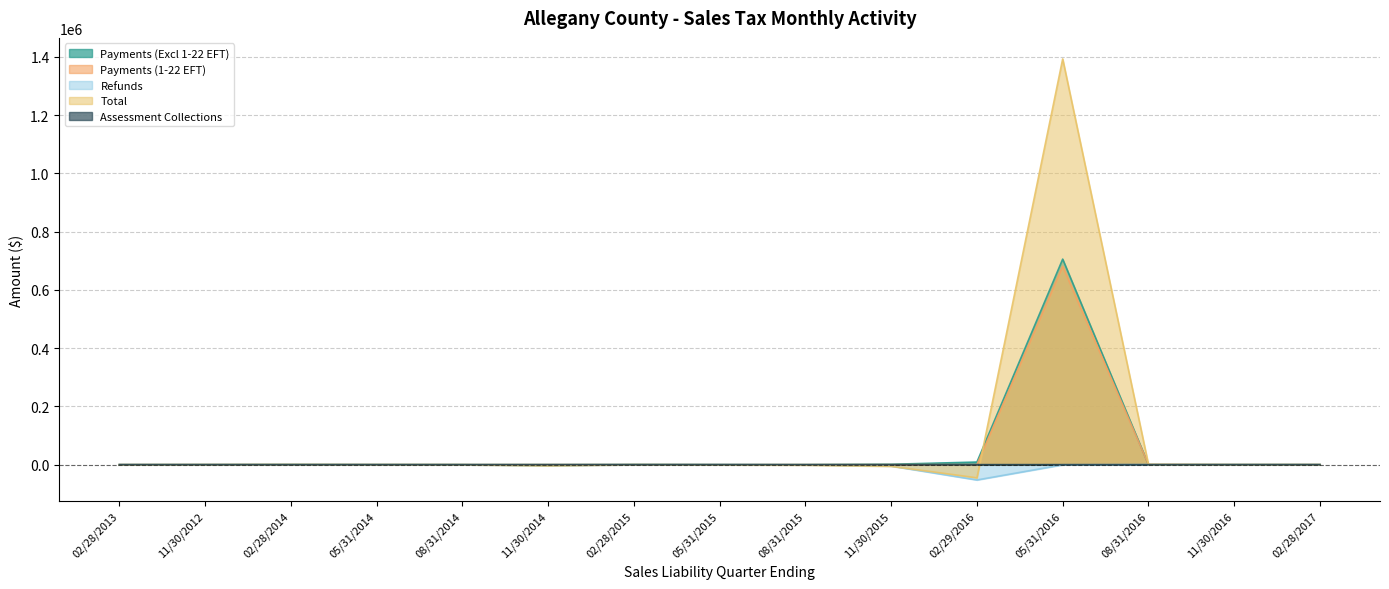

Reading left to right, extract all data points from this chart.

Payments (Excl 1-22 EFT): 3.7	2.2	265.2	8.0	8.2	10.7	364.5	79.8	51.8	1180.4	8858.7	705748.8	0.0	0.0	39.4
Payments (1-22 EFT): 0.0	0.0	0.0	0.0	0.0	0.0	0.0	83.7	0.0	0.0	200.6	680623.3	537.7	0.0	0.0
Refunds: -447.4	-5.0	-4.6	-44.1	-279.2	-4050.5	-195.6	-108.3	-833.2	-4815.6	-52677.7	-567.7	0.0	0.0	-0.5
Total: -454.3	-9.3	287.3	-26.8	-224.4	-4022.7	-86.0	-656.0	-1627.8	-5582.6	-45247.1	1393307.6	538.2	0.0	31.2
Assessment Collections: -0.5	0.0	0.0	0.0	0.0	0.0	0.0	-0.4	-0.5	0.0	0.0	-0.7	0.0	0.0	0.0